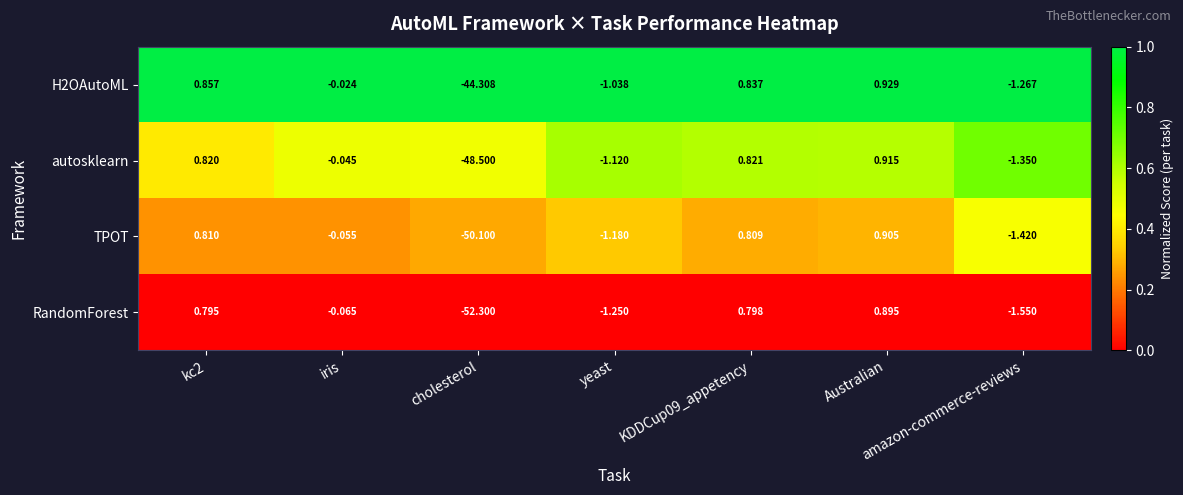

At which category does the chart reach its minimum across all series?

cholesterol